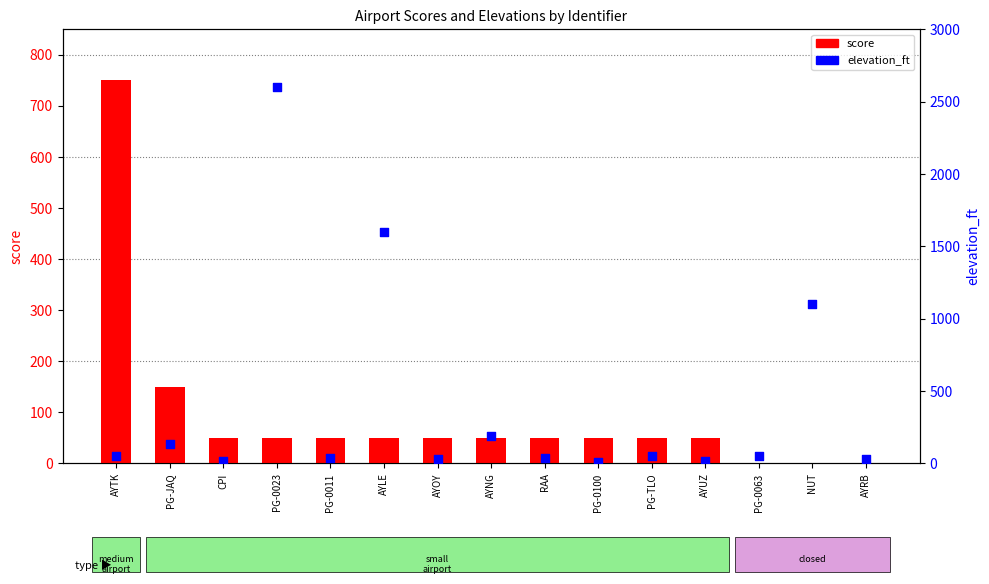

At which category is the sum across all series the highest?

PG-0023